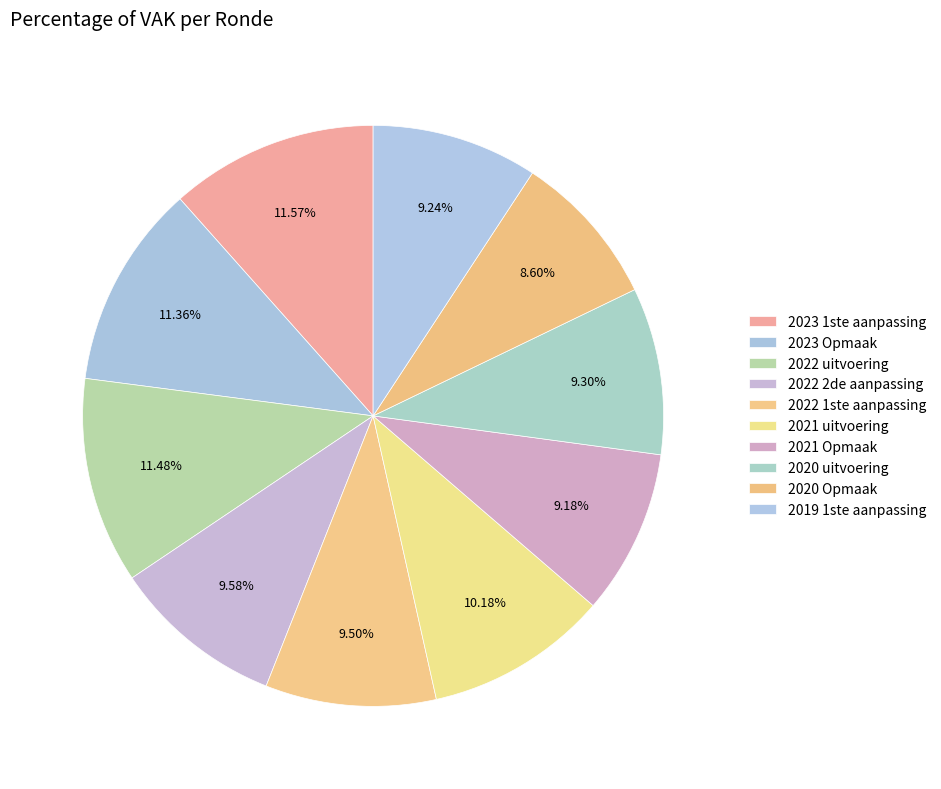

Combined, do 2020 uitvoering and 2022 1ste aanpassing account for over 50%?

No